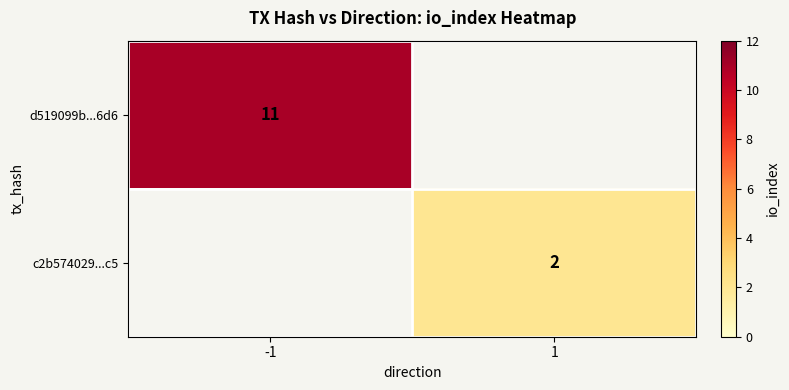

True or false: d519099b...6d6 has a value of 3 at -1.

False